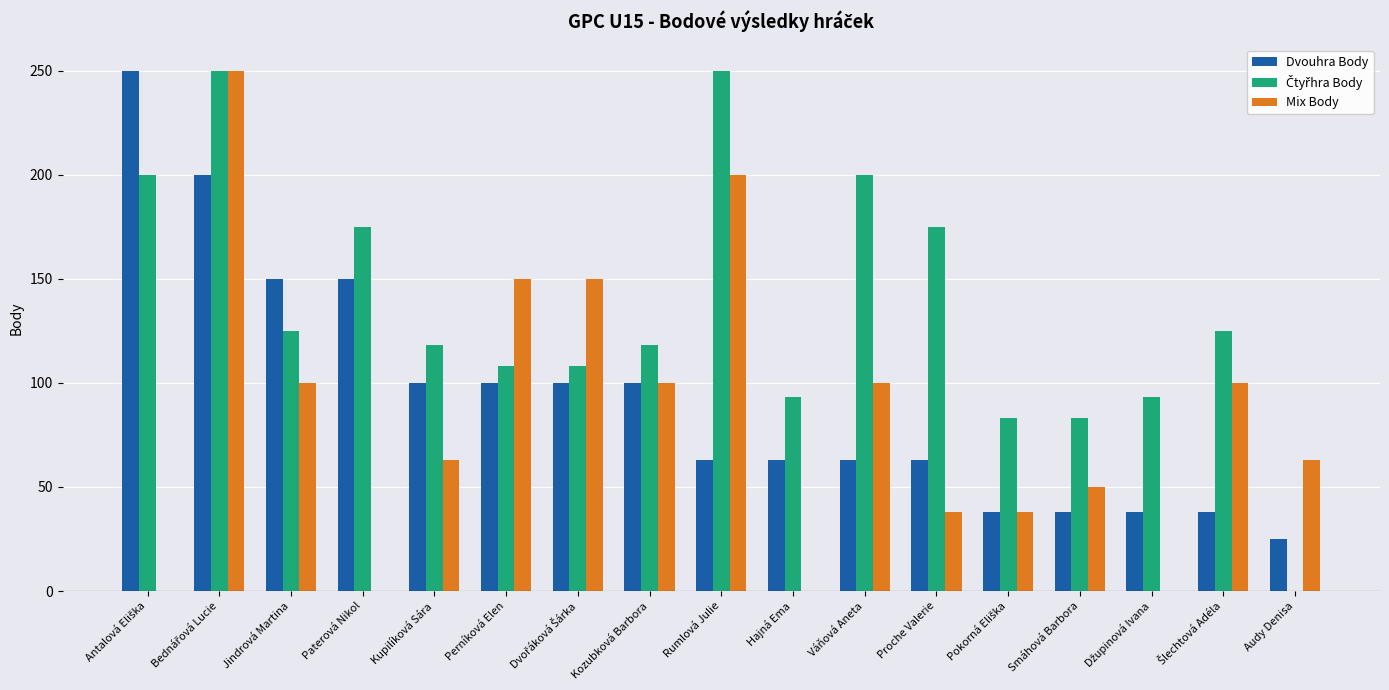

Between Jindrová Martina and Kozubková Barbora, which series saw the biggest shift?

Dvouhra Body